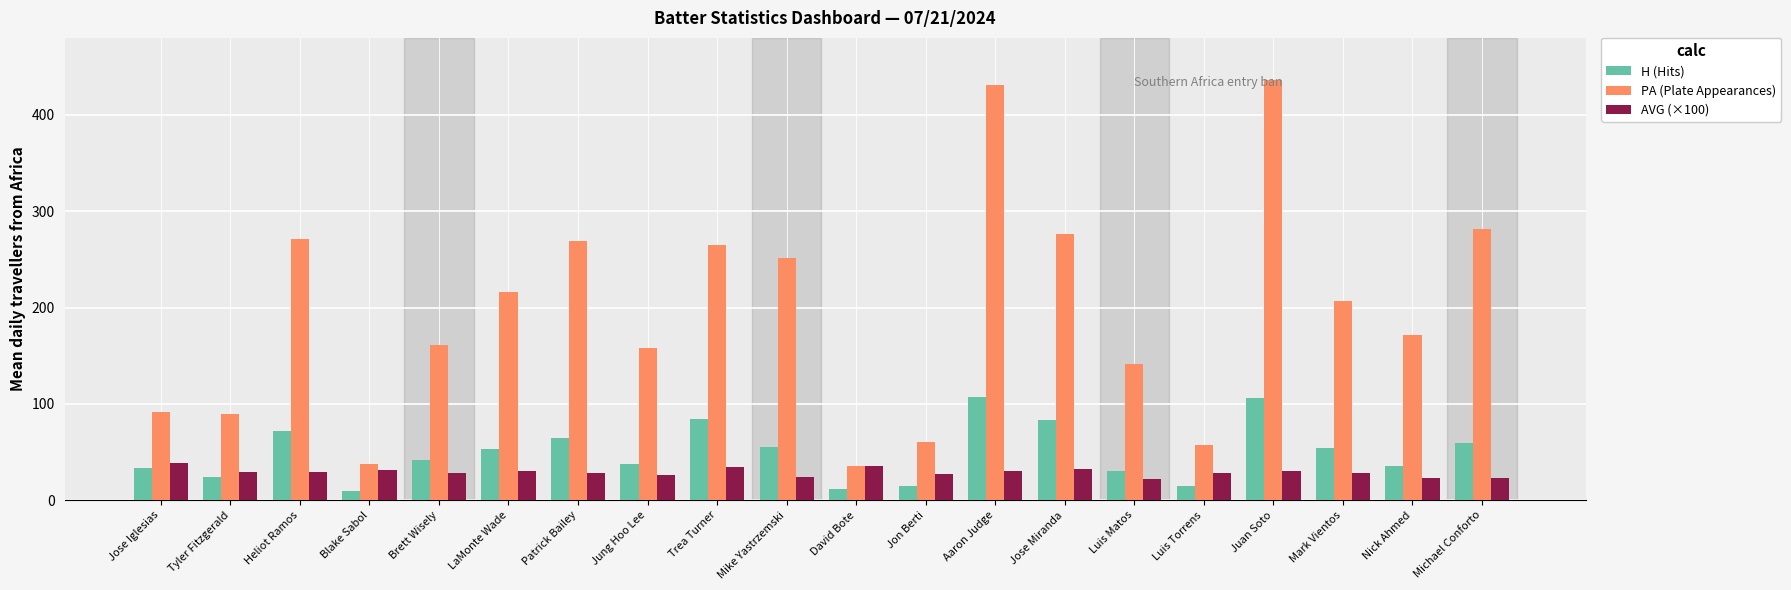

Which series has the largest total across all categories?

PA (Plate Appearances)